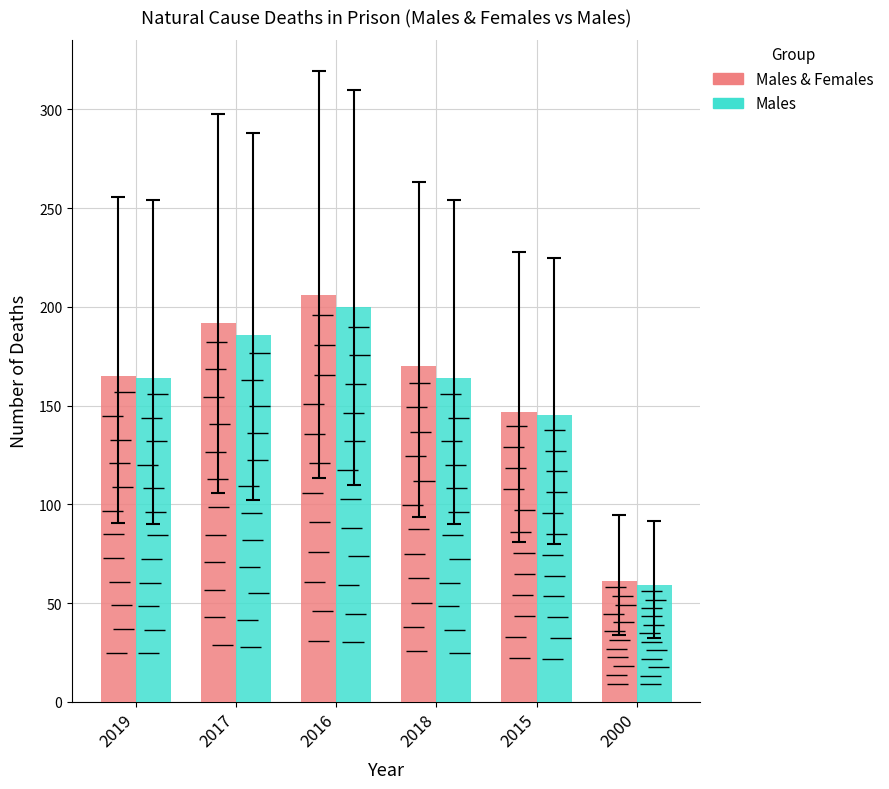

What is the sum of all Males & Females values?

941